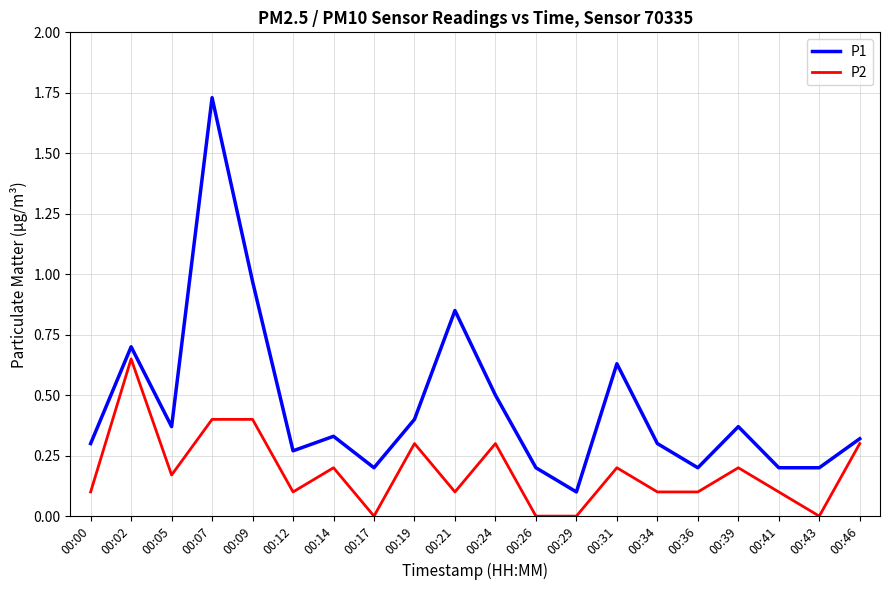

Which series changed the most between 00:09 and 00:12?

P1